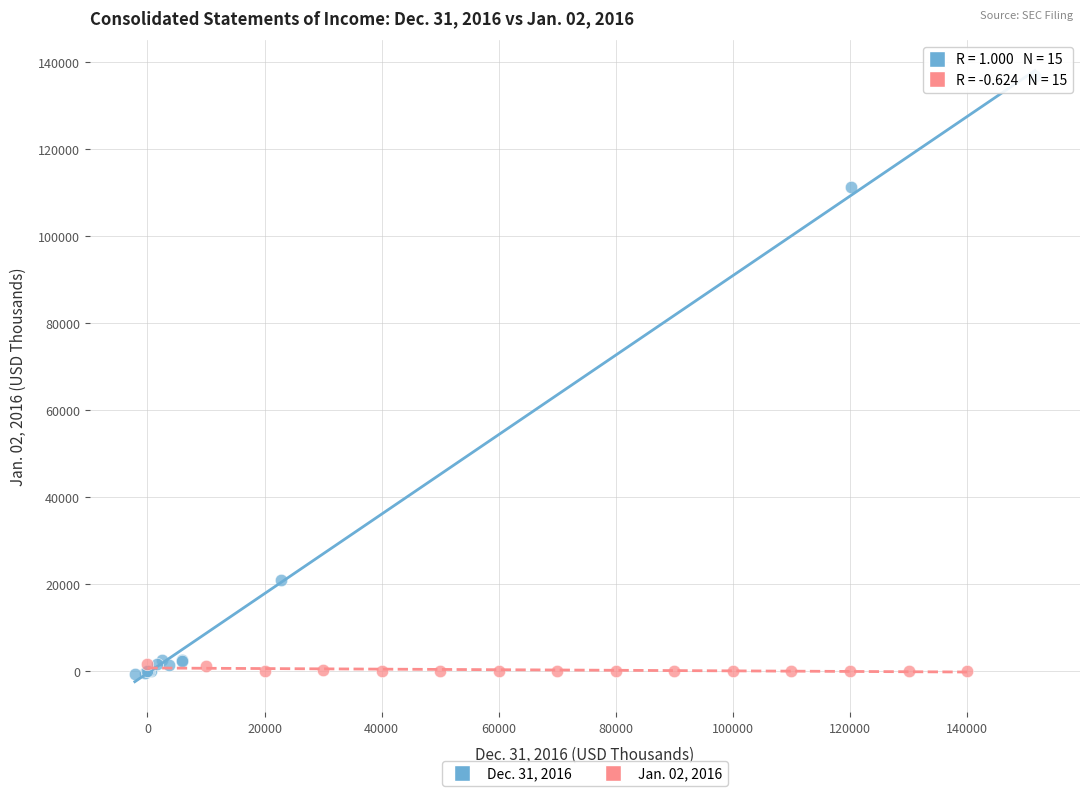

Which series reaches the maximum Y coordinate?

Dec. 31, 2016